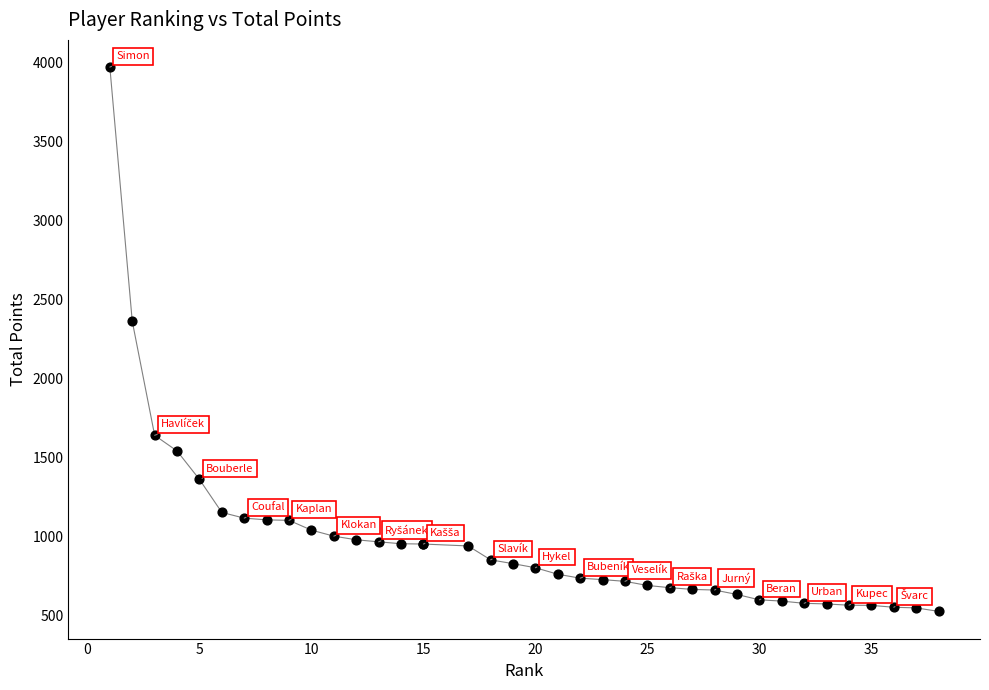

What Y value in the scatter plot is closest to 2246?

2360